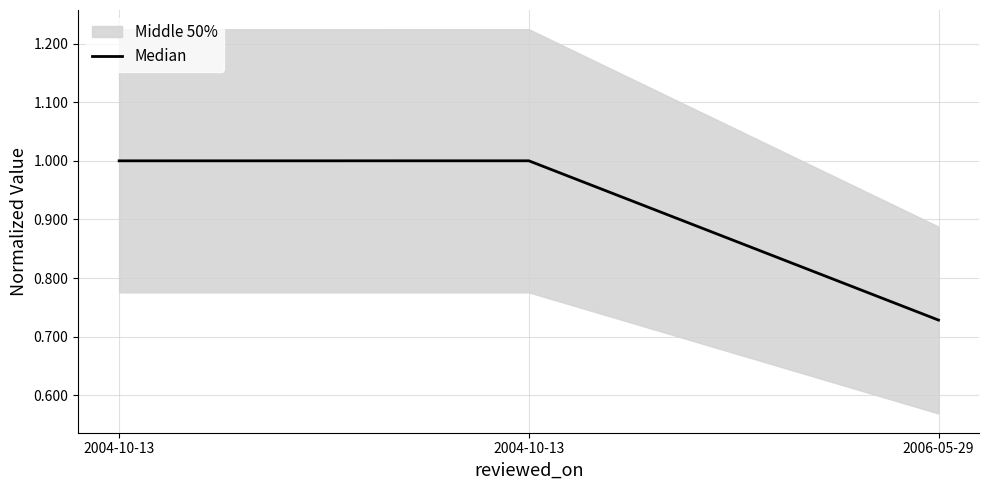

What is the label of the 2nd point from the right?

2004-10-13